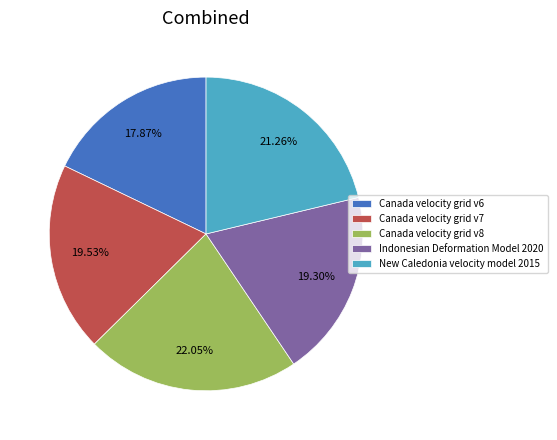

Does any single category account for the majority?

No